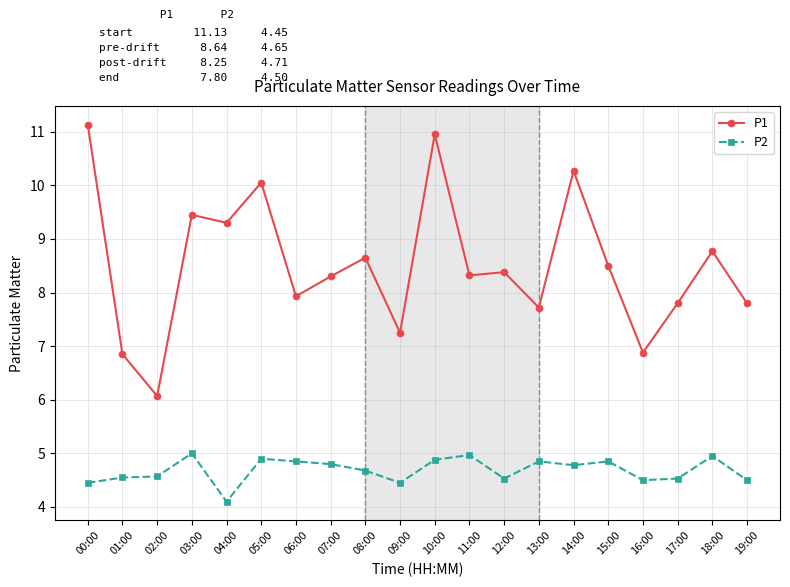

What is the difference between the highest and lowest values at 19:00?

3.3